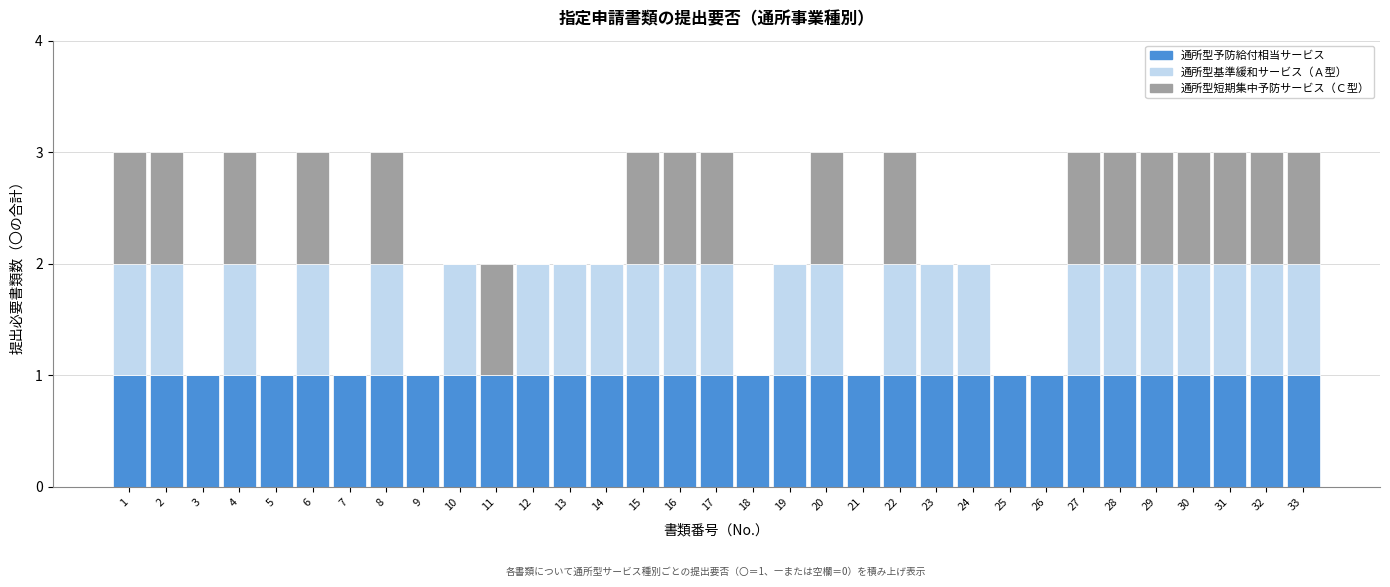

What is the total value across all series at 20?

3